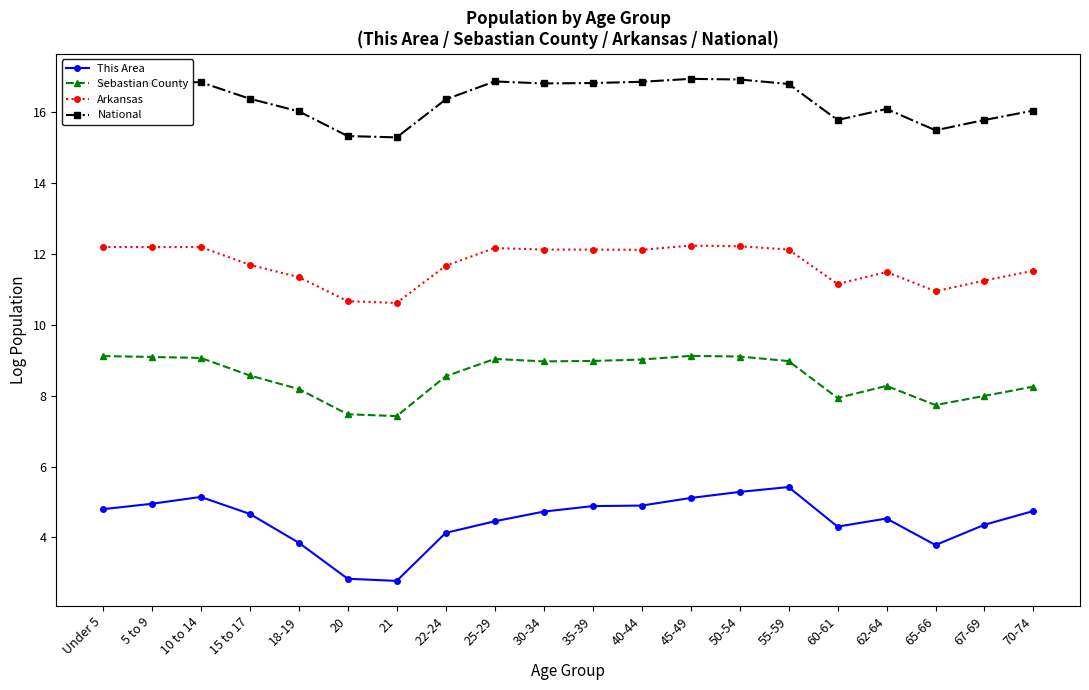

Rank the series by their average value, from lowest to highest.

This Area, Sebastian County, Arkansas, National